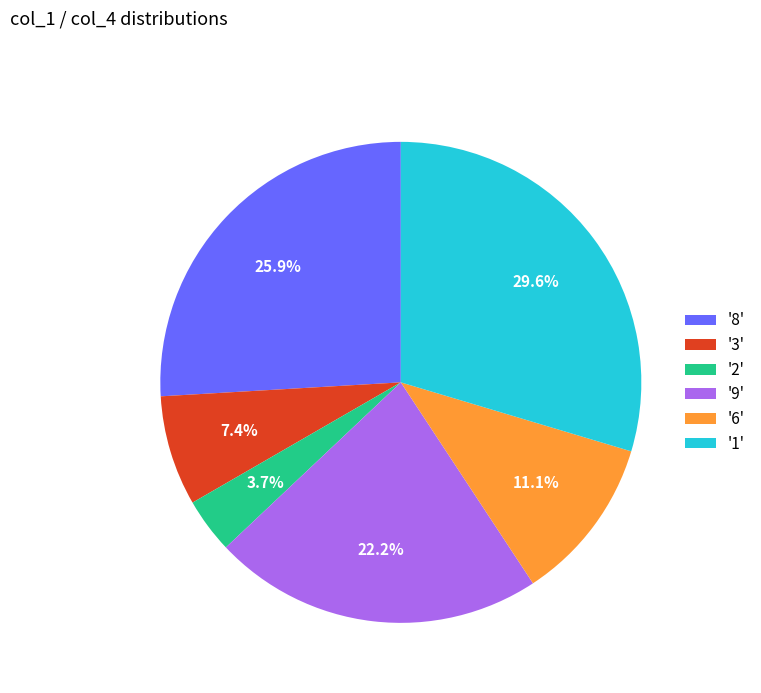

What is the total percentage of '1' and '8'?

55.6%